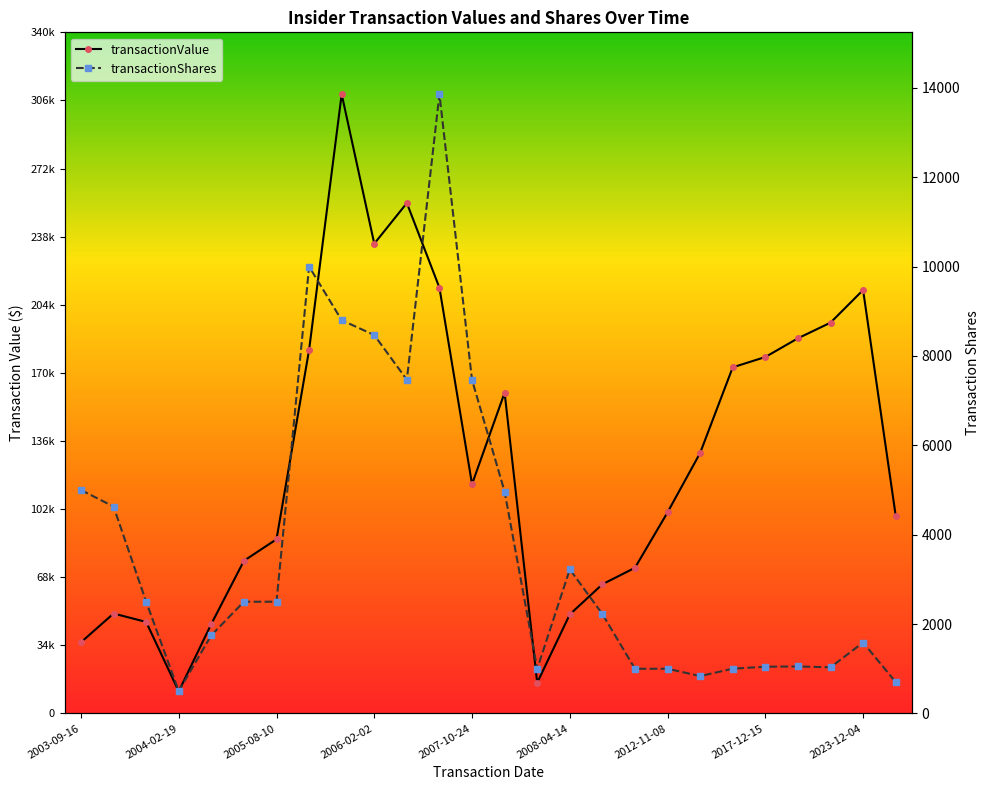

What is the value of the transactionShares point at the 16th from the left?

3224